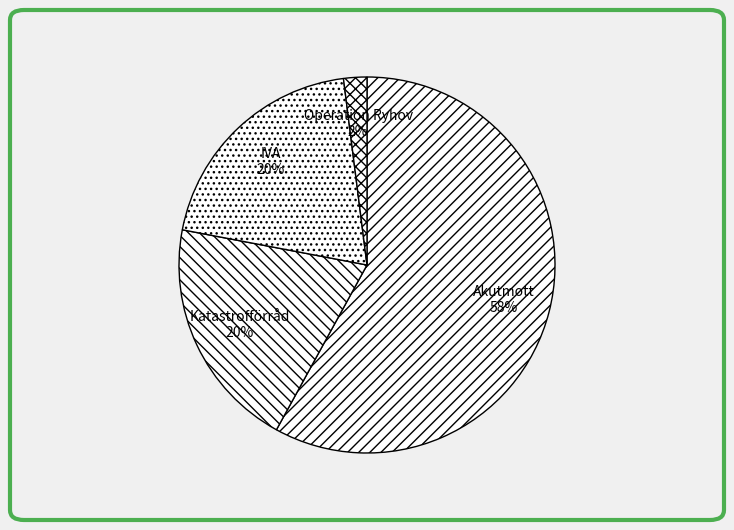

Does any single category account for the majority?

Yes